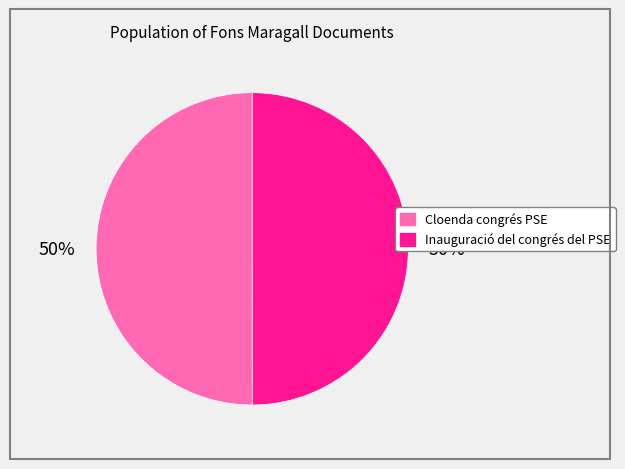

The Inauguració del congrés del PSE slice represents 45% of the pie. True or false?

False